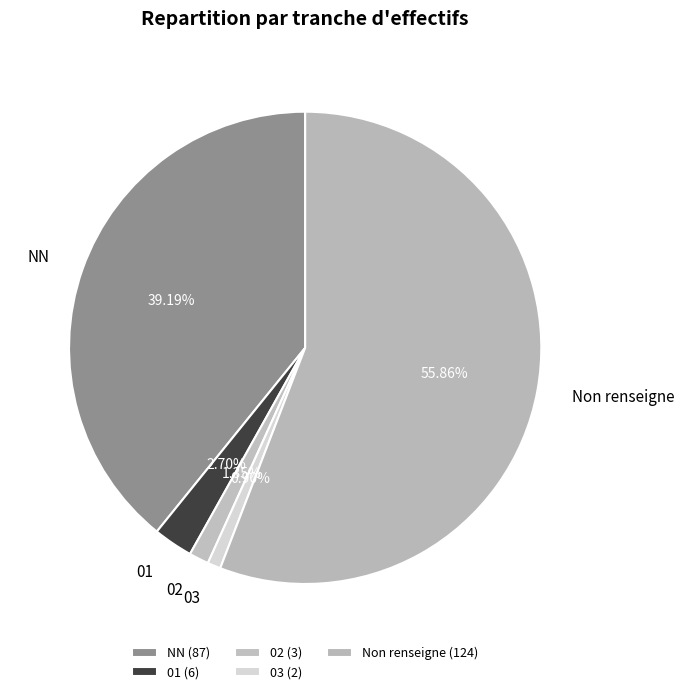

Does 02 represent more than half of the total?

No